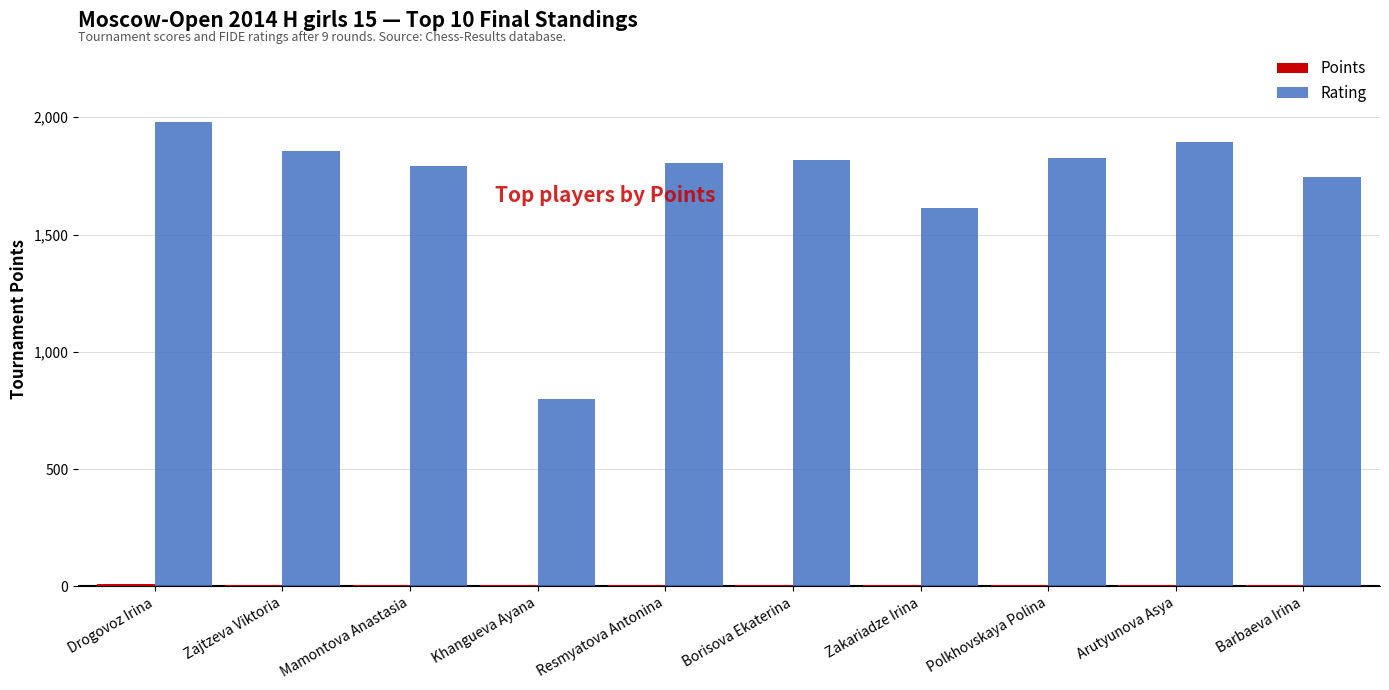

Which series has the largest total across all categories?

Rating